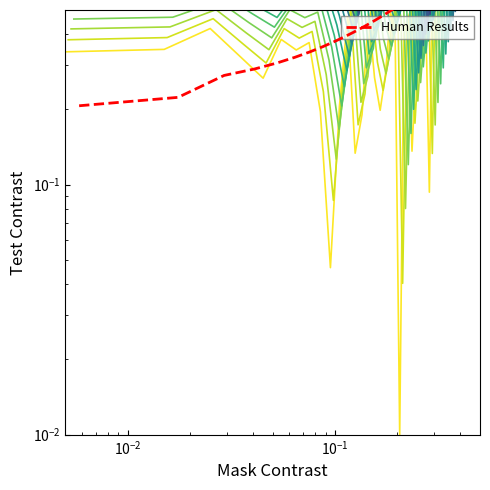

Is this an area chart (filled region under the line)?

No